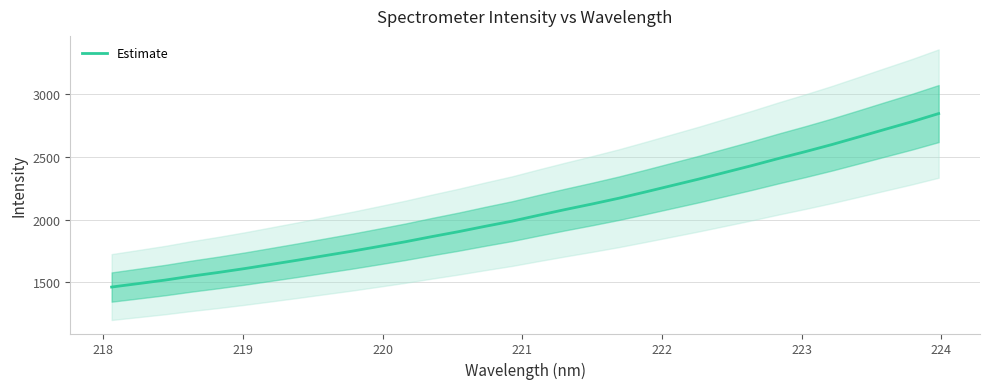

What is the highest value of the Estimate series?

2847.3